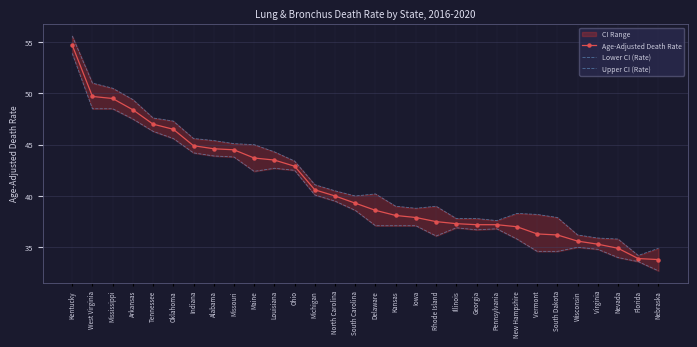

List the series in order of their overall mean, highest first.

Upper CI (Rate), Age-Adjusted Death Rate, Lower CI (Rate)